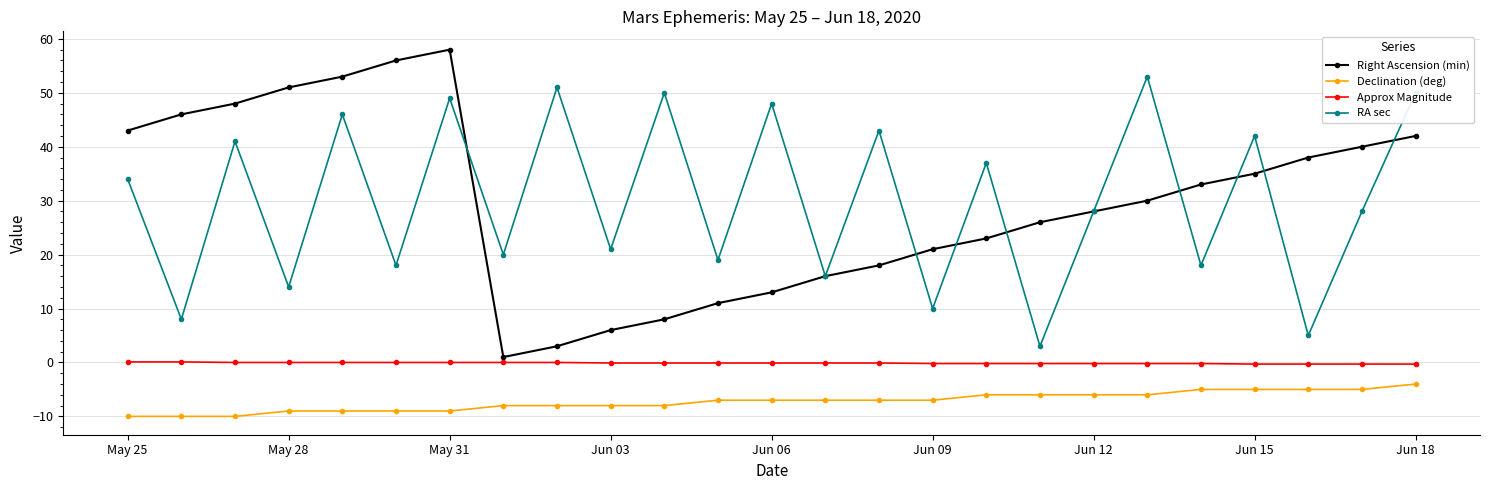

At how many categories does at least one series exceed 2?

25